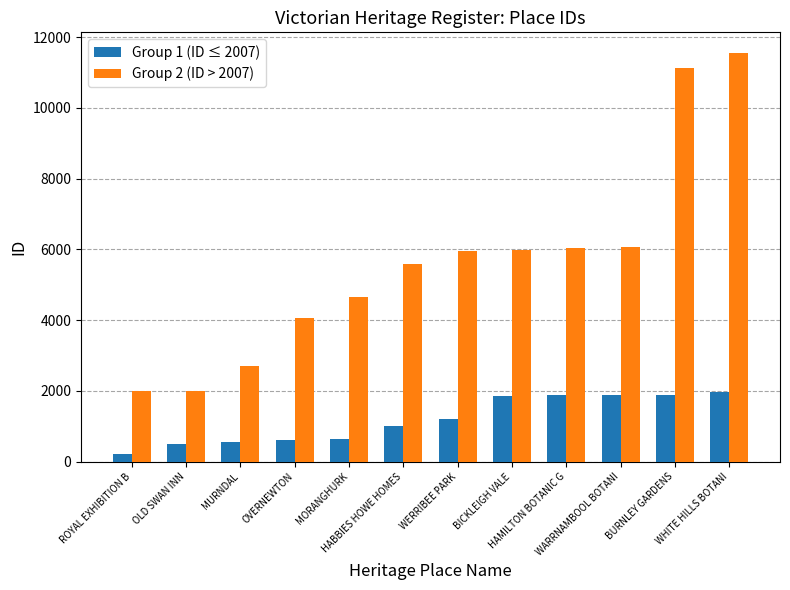

Which label corresponds to the smallest value in the chart?

ROYAL EXHIBITION B